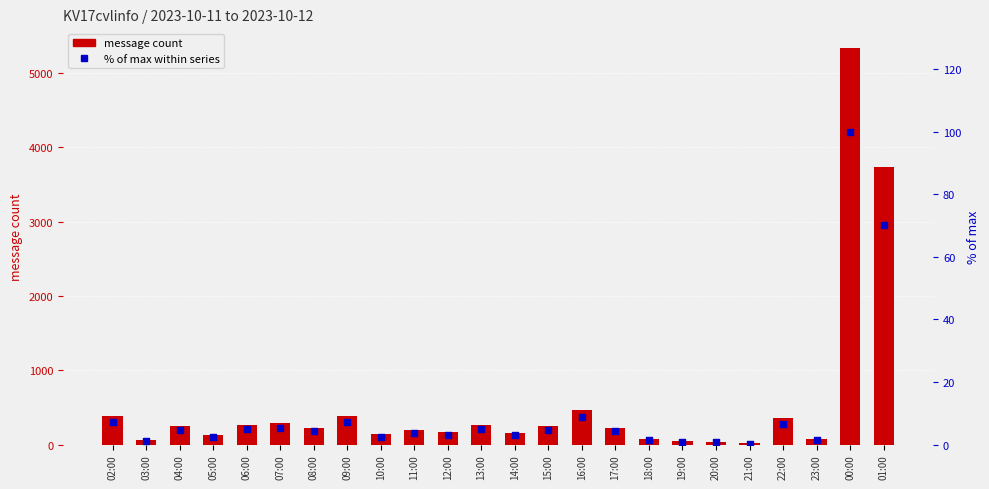

Which series has the largest Y range (max minus min)?

message count